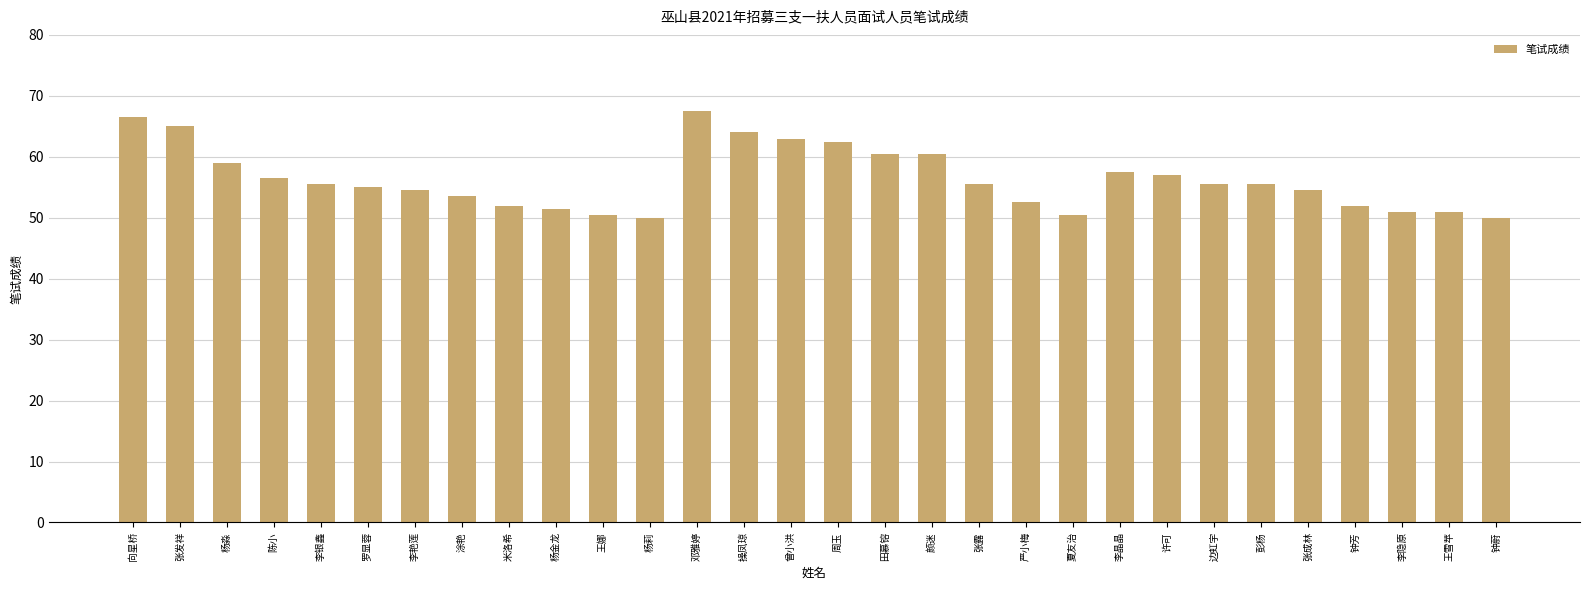

What position from the left is 夏友治?

21